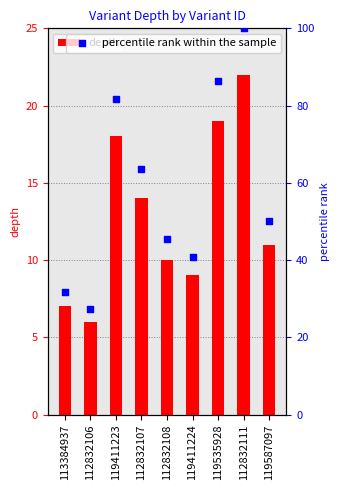

At how many categories does at least one series exceed 46?

5